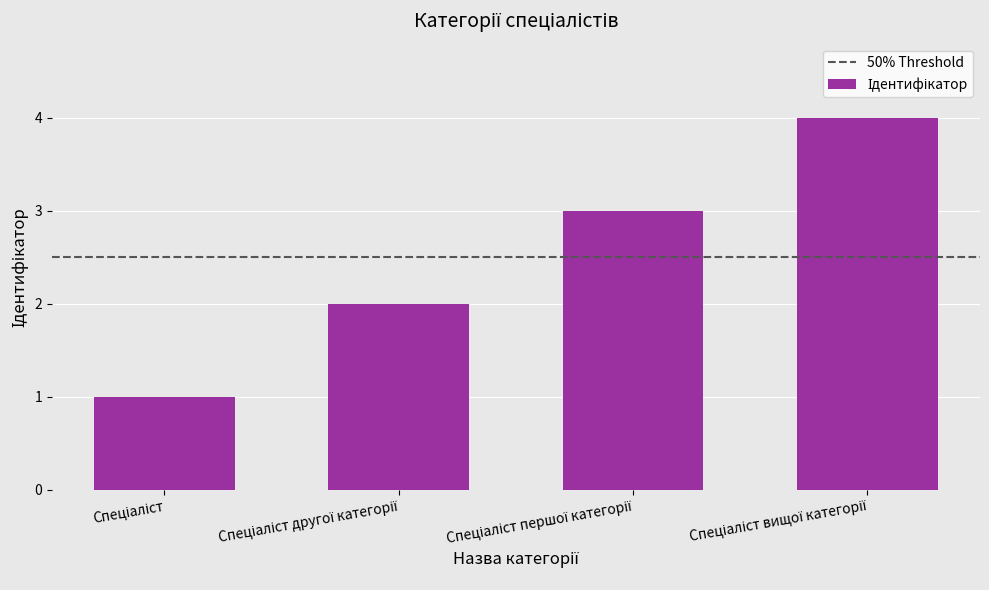

Reading left to right, what are all the values shown in this chart?

1	2	3	4